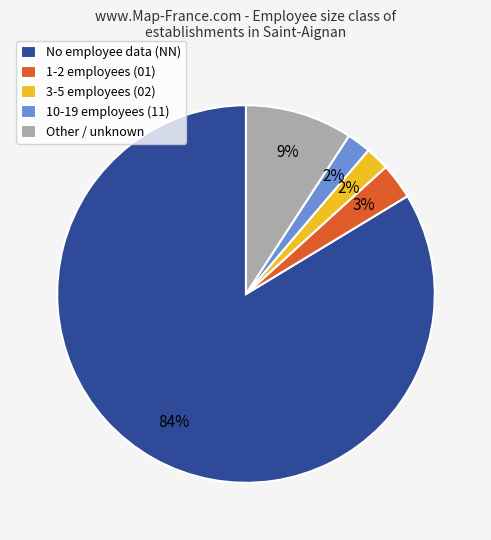

The 1-2 employees (01) slice represents 3% of the pie. True or false?

True